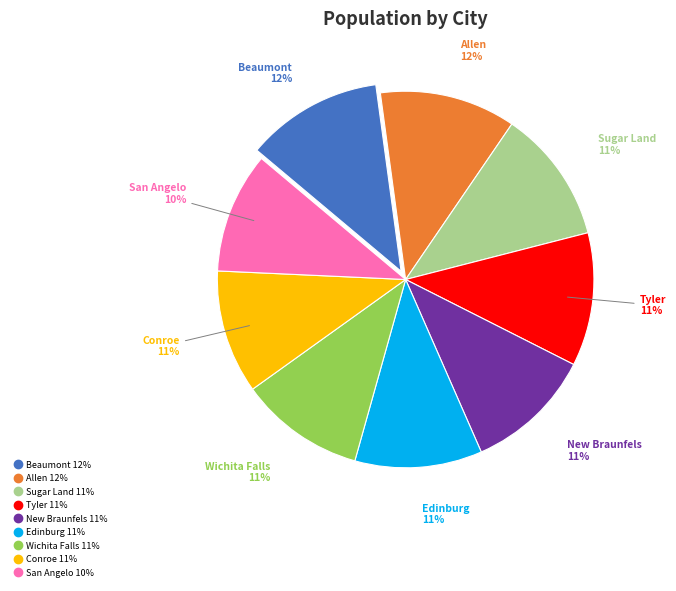

To the nearest percent, what is the combined percentage of Sugar Land and Edinburg?

22%